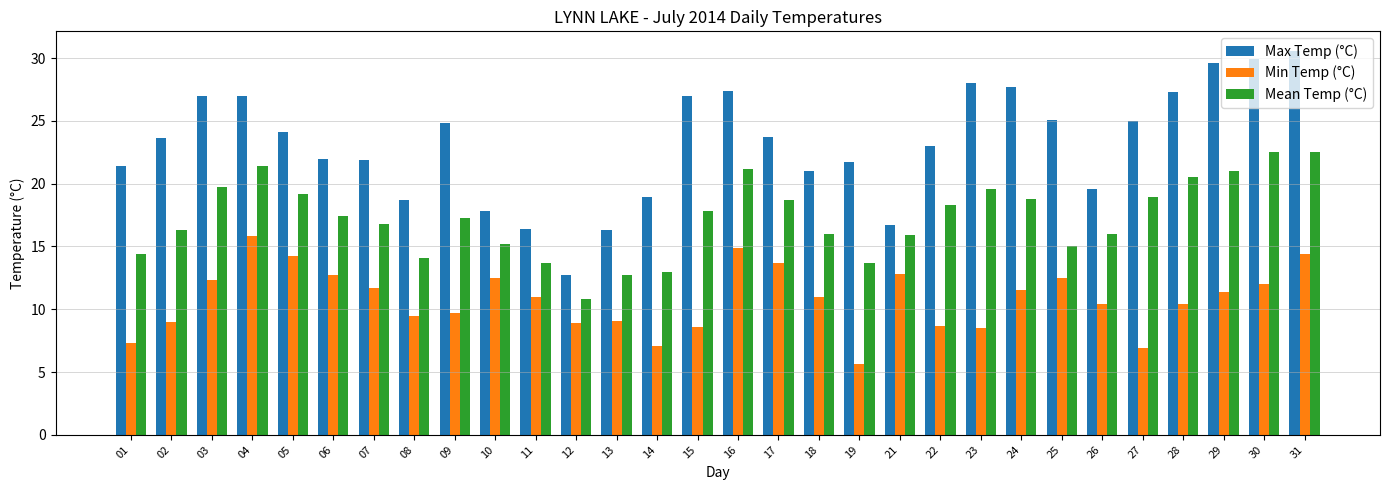

Rank the series by their average value, from lowest to highest.

Min Temp (°C), Mean Temp (°C), Max Temp (°C)